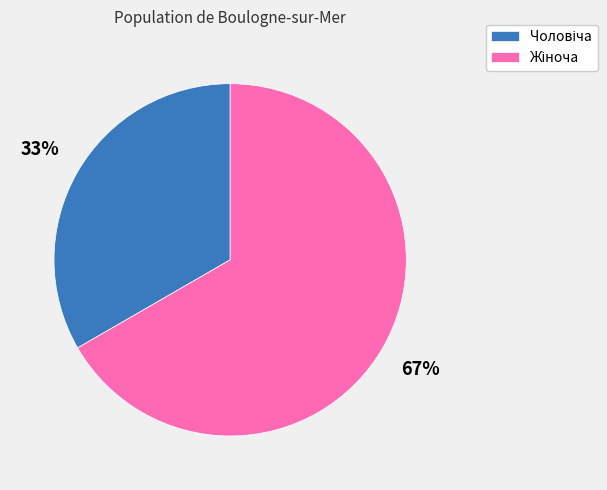

To the nearest percent, what is the average slice percentage?

50%